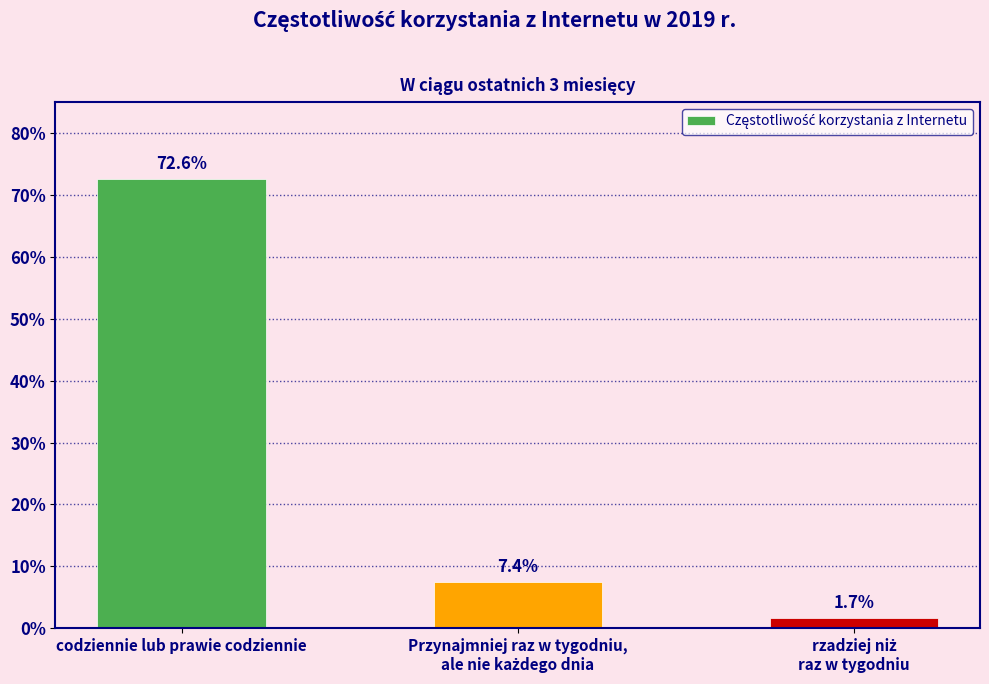

Does the chart contain any negative values?

No